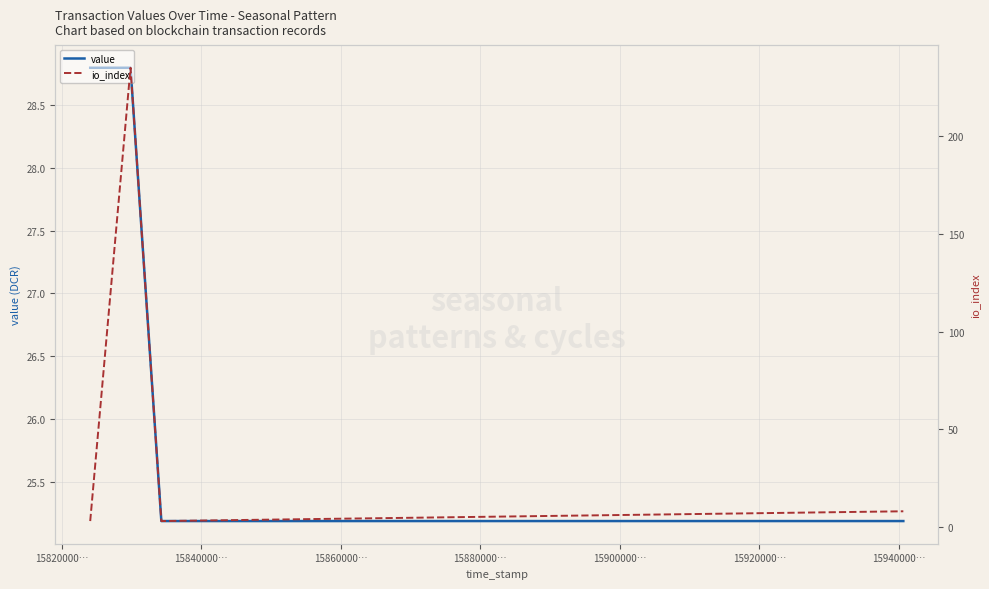

True or false: value has more than 2 interior local peaks.

False